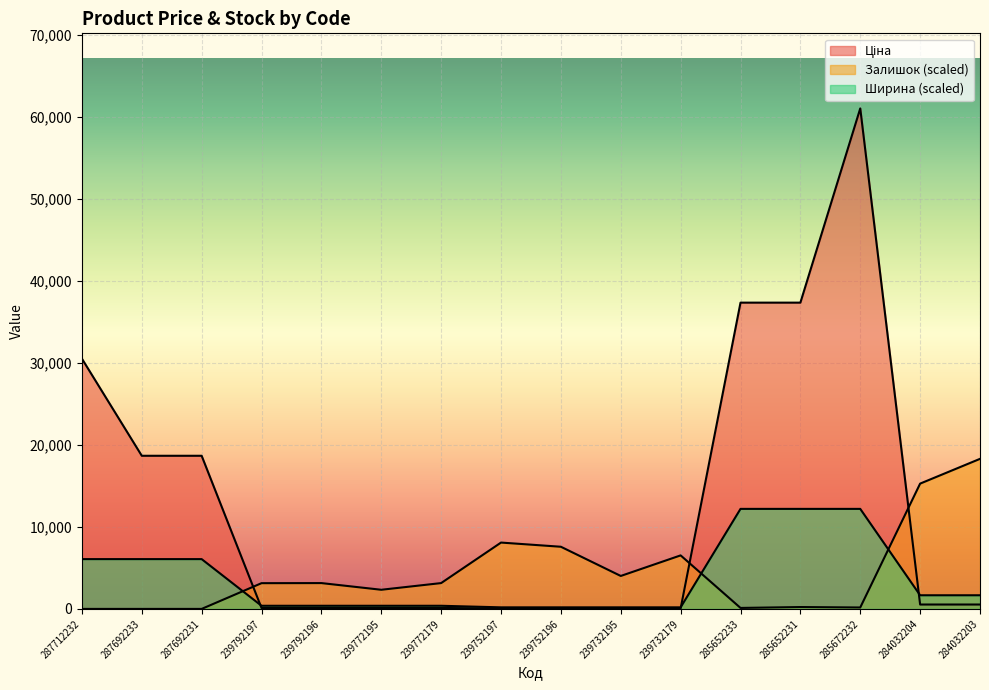

List the series in order of their peak value, highest first.

Ціна, Залишок, Ширина